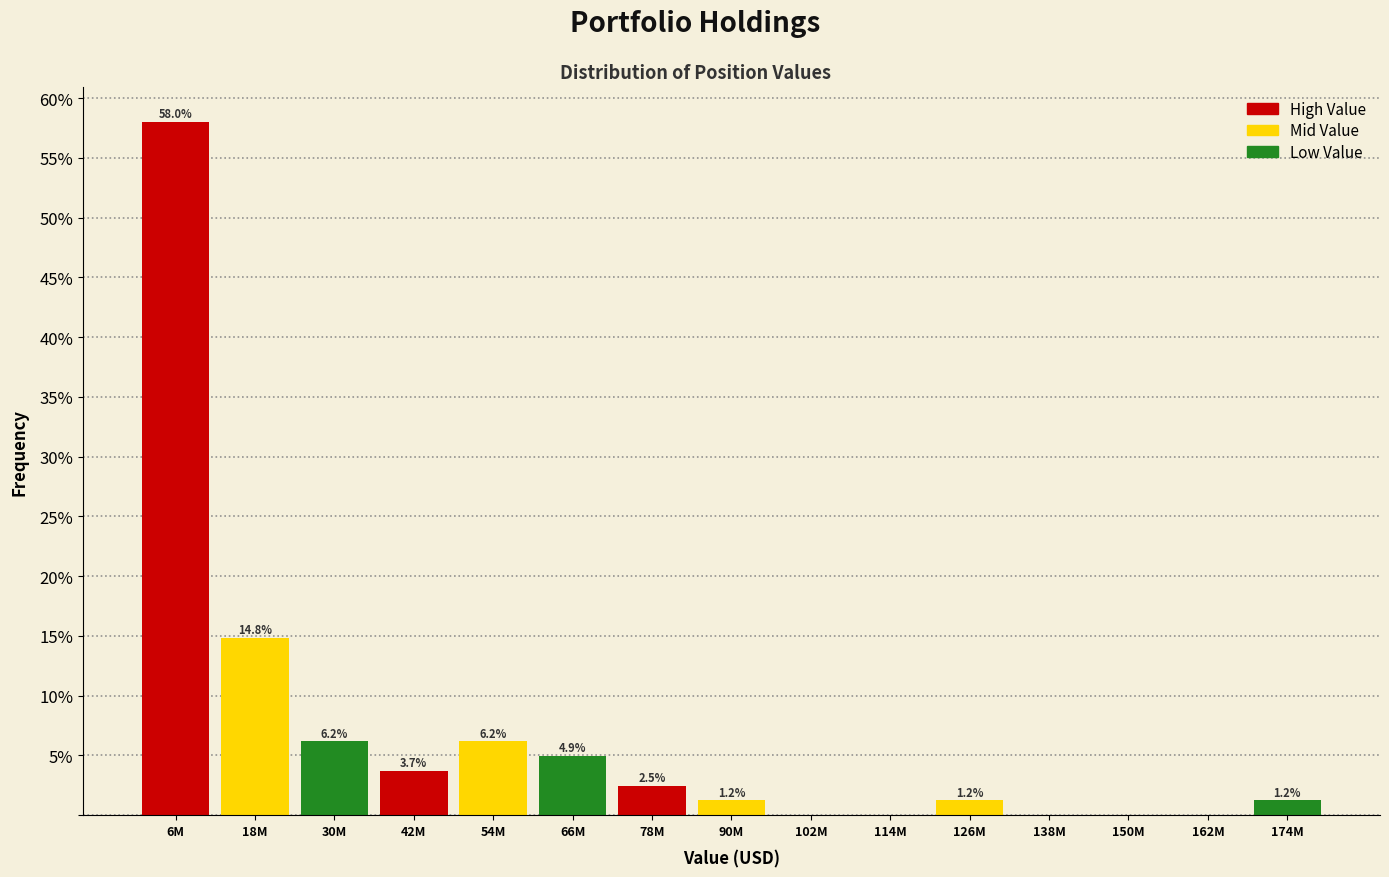

Reading left to right, list all the values displayed in this chart.

6M=58.0	18M=14.8	30M=6.2	42M=3.7	54M=6.2	66M=4.9	78M=2.5	90M=1.2	102M=0.0	114M=0.0	126M=1.2	138M=0.0	150M=0.0	162M=0.0	174M=1.2